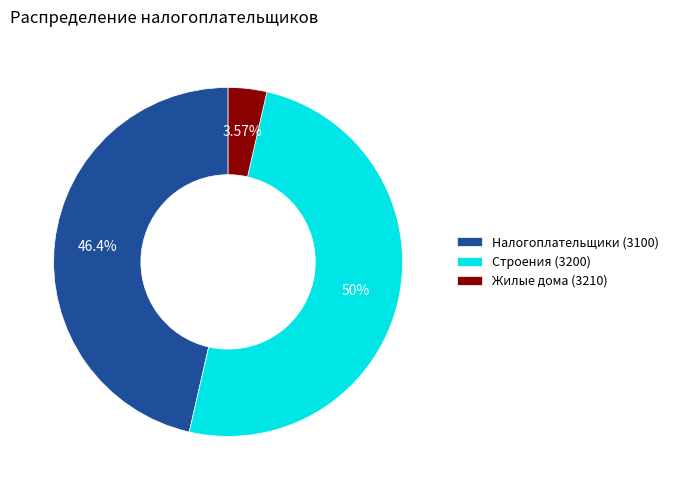

Do Налогоплательщики (3100) and Строения (3200) together represent more than half of the pie?

Yes